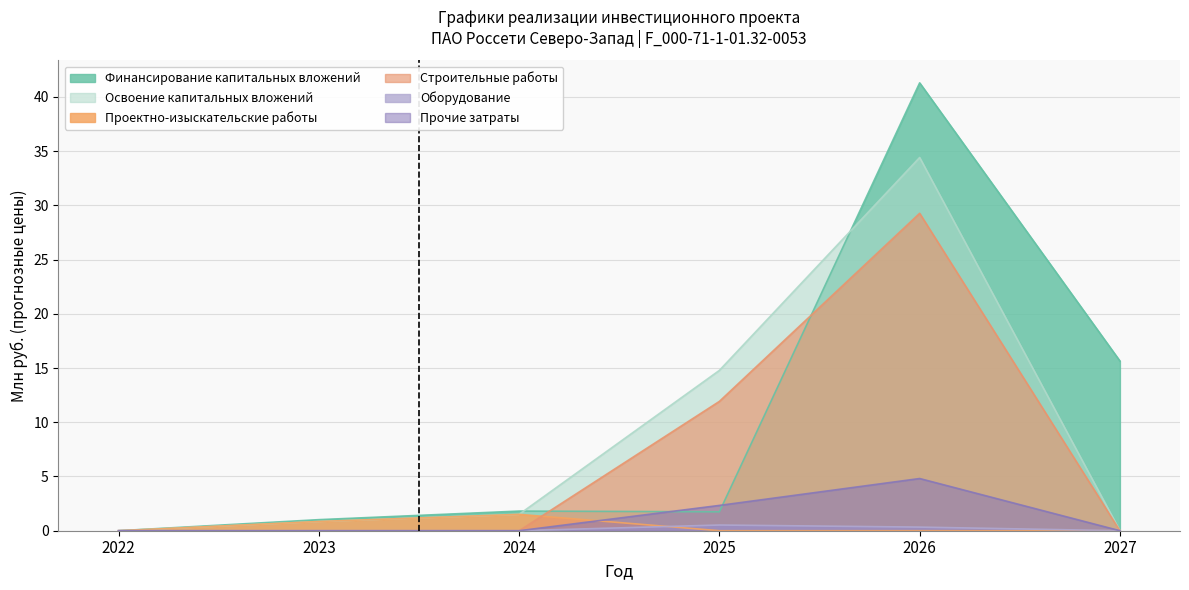

Between 2024 and 2026, which series saw the biggest shift?

Финансирование капитальных вложений